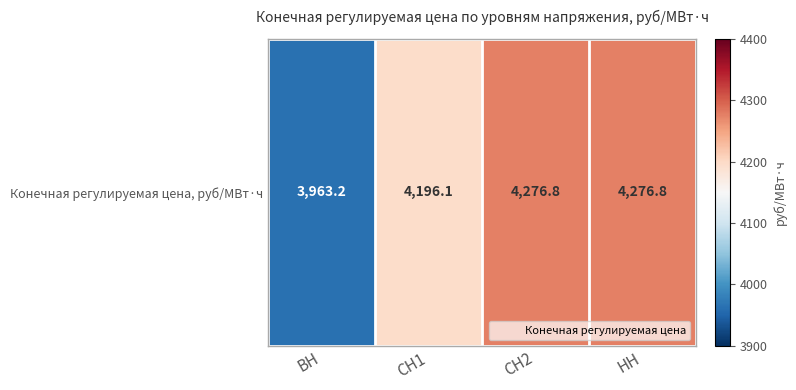

Reading right to left, transcribe all the data shown in this chart.

НН=4276.8	СН2=4276.8	СН1=4196.1	ВН=3963.2